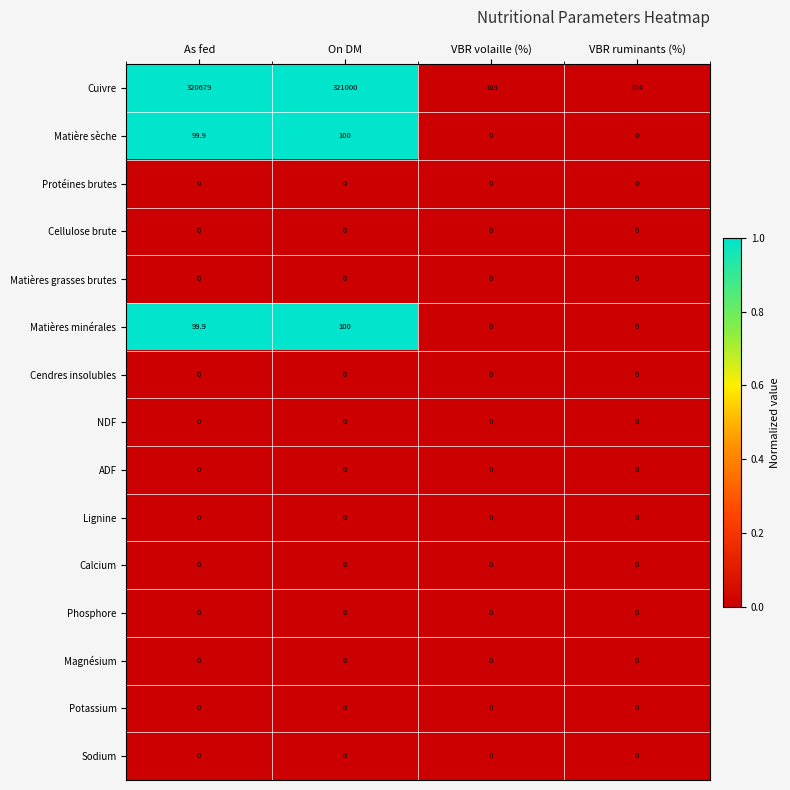

Which series changed the most between As fed and On DM?

Cuivre